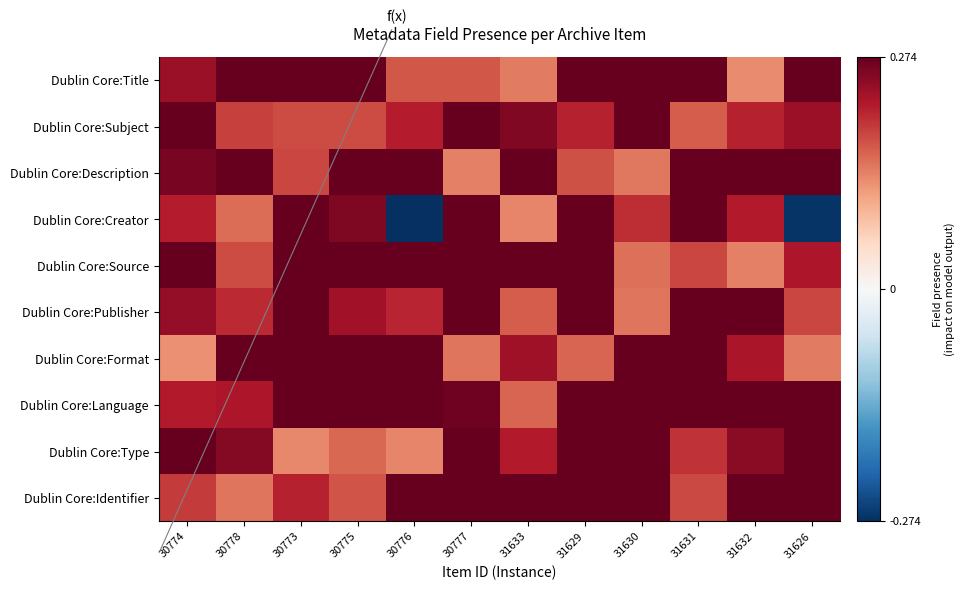

Which category has the highest value across all series?

30778